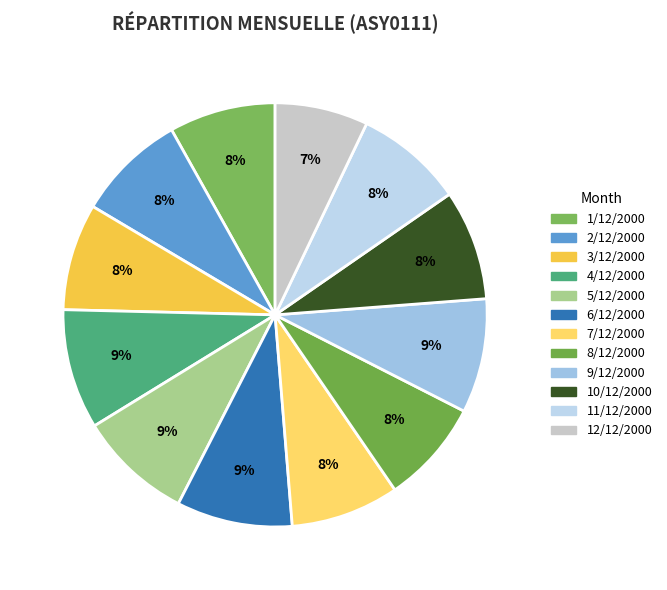

How many slices are in this pie chart?

12